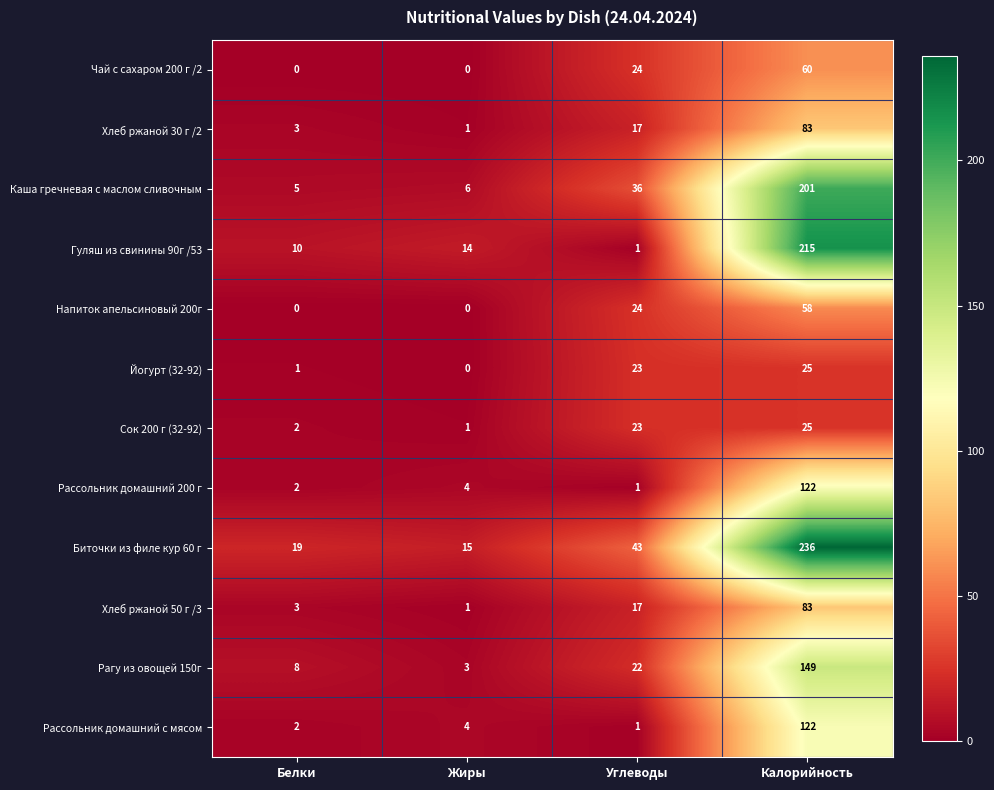

Rank the categories by Рассольник домашний с мясом value from lowest to highest.

Углеводы, Белки, Жиры, Калорийность